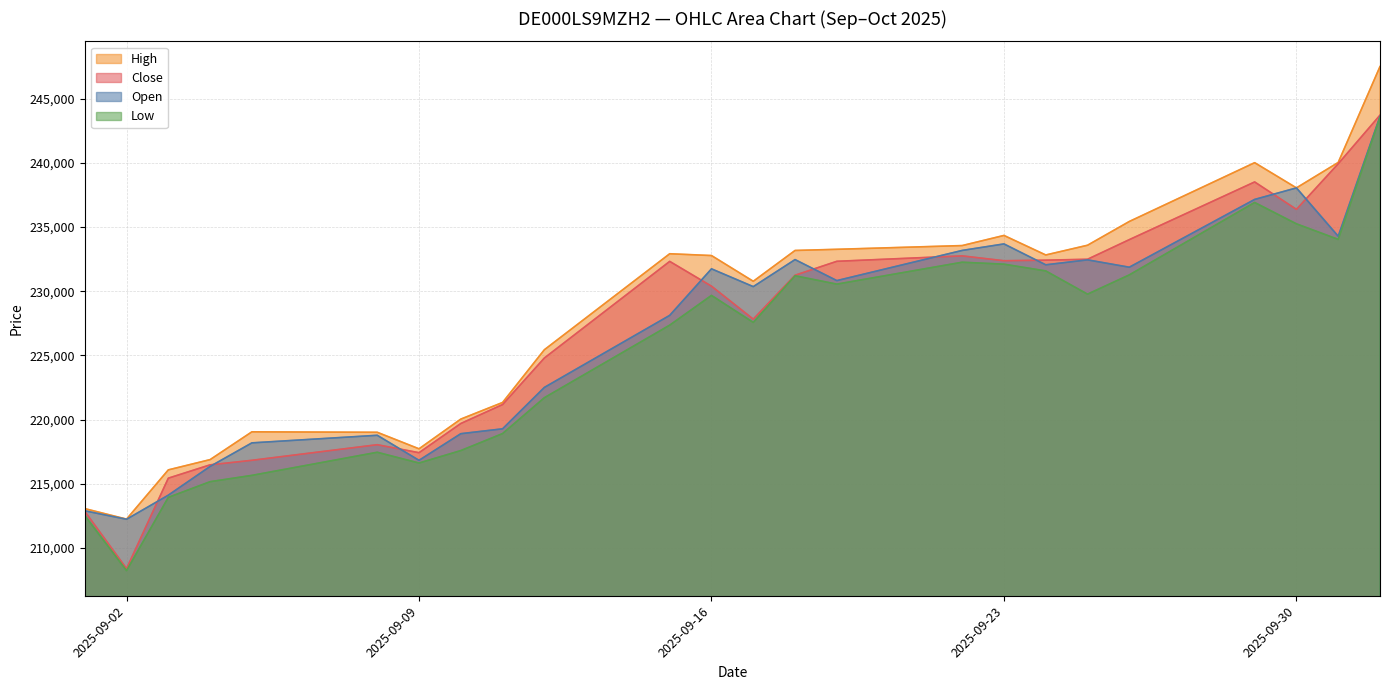

Reading left to right, extract all data points from this chart.

Open: 212900	212241	214119	216356	218191	218781	216830	218905	219285	222509	228119	231743	230358	232463	230827	233176	233684	232057	232443	231869	237148	238047	234282	243609
High: 213071	212253	216088	216887	219051	219015	217728	220042	221337	225443	232918	232778	230773	233174	233264	233555	234344	232823	233581	235431	240010	238047	240026	247496
Low: 212533	208242	213947	215168	215659	217459	216621	217590	218914	221707	227357	229673	227571	231203	230553	232258	232106	231581	229771	231271	236910	235248	234036	243537
Close: 212856	208397	215442	216480	216833	218048	217425	219699	221174	224799	232323	230393	227825	231245	232330	232752	232375	232418	232489	234017	238510	236375	239926	243710